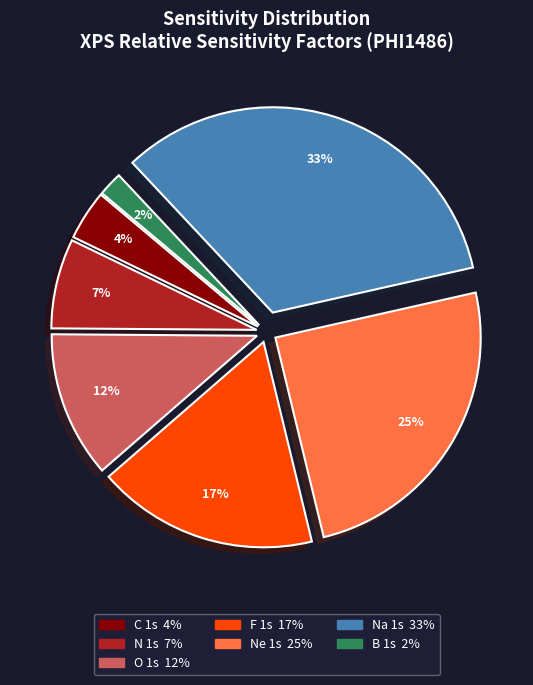

Is the sum of O 1s and B 1s greater than half?

No